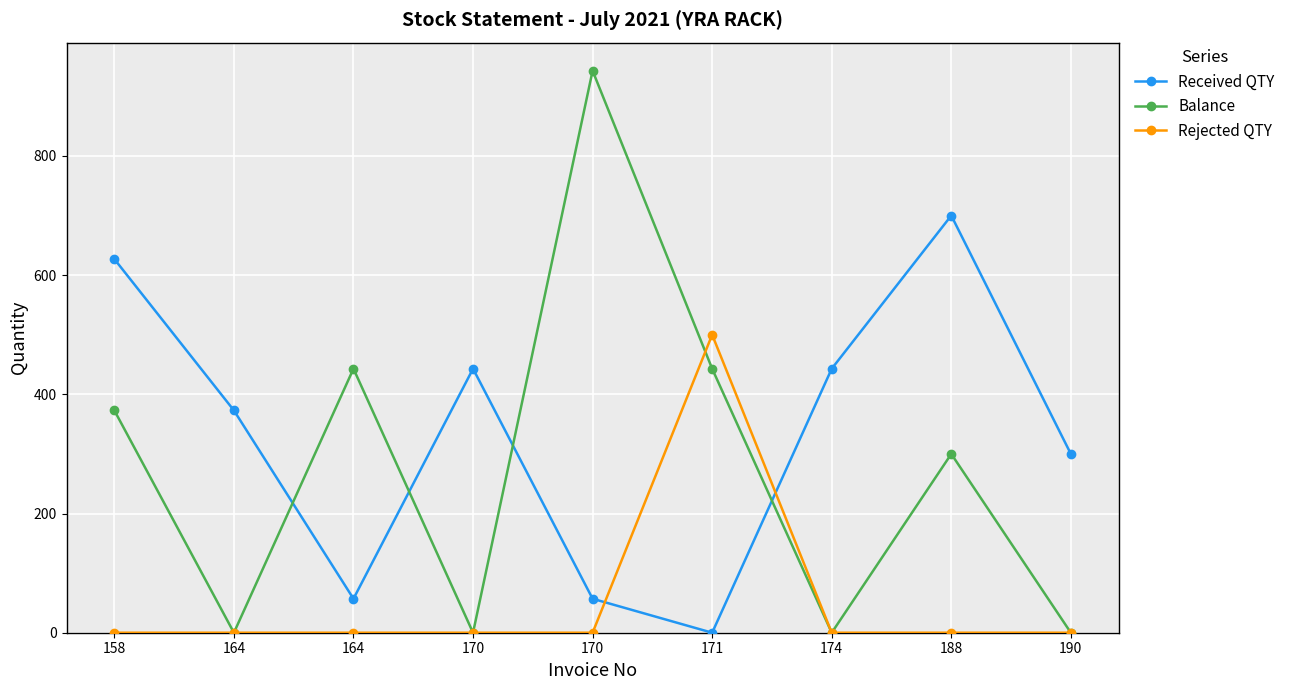

Reading left to right, what are all the values shown in this chart?

Received QTY: 158=627	164=373	164=57	170=443	170=57	171=0	174=443	188=700	190=300
Balance: 158=373	164=0	164=443	170=0	170=943	171=443	174=0	188=300	190=0
Rejected QTY: 158=0	164=0	164=0	170=0	170=0	171=500	174=0	188=0	190=0